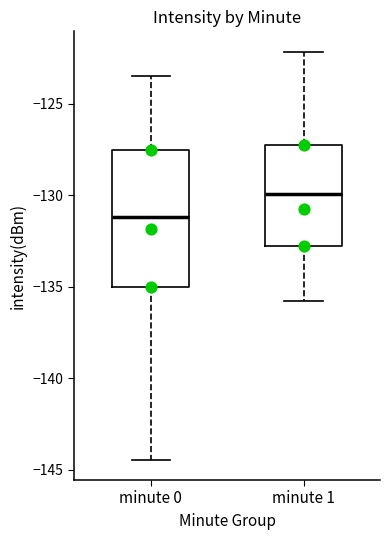

Which box has the lowest median line?

minute 0